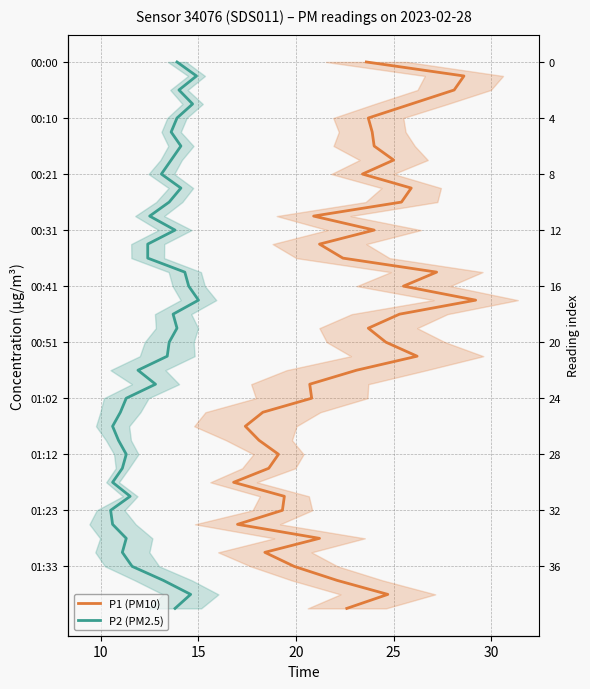

True or false: P2 (PM2.5) and P1 (PM10) cross at least once.

False